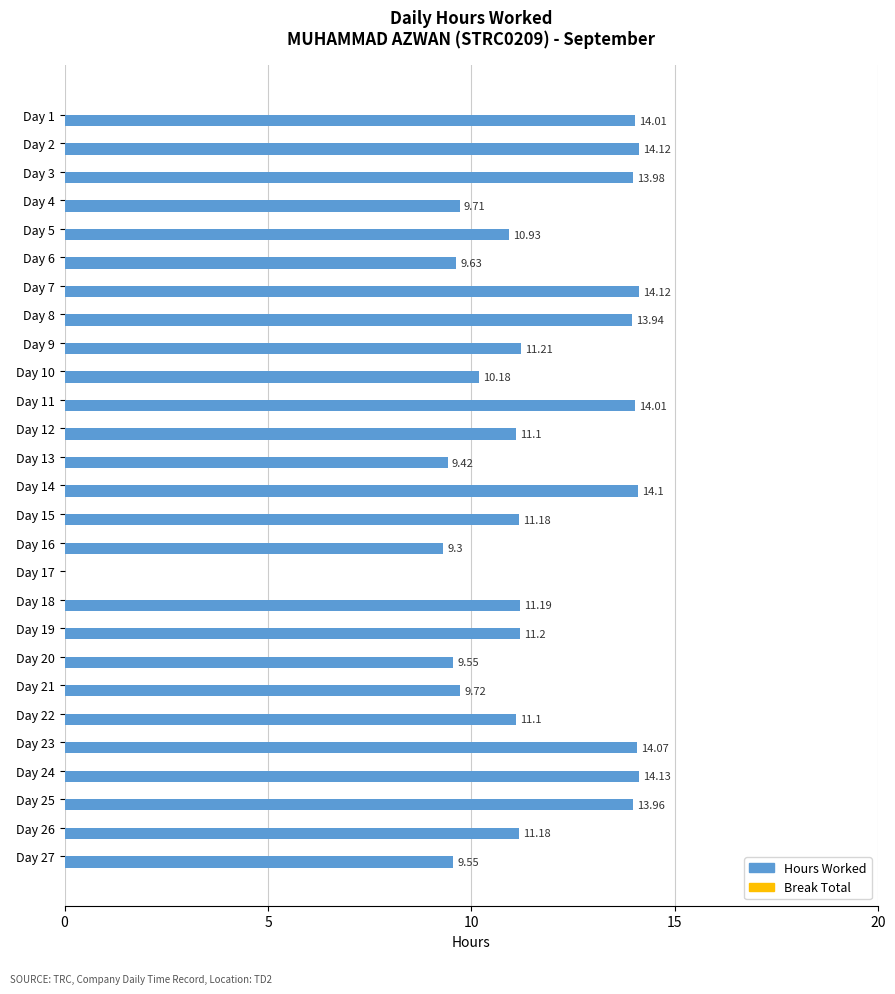

What is the maximum value shown in the chart?

14.1